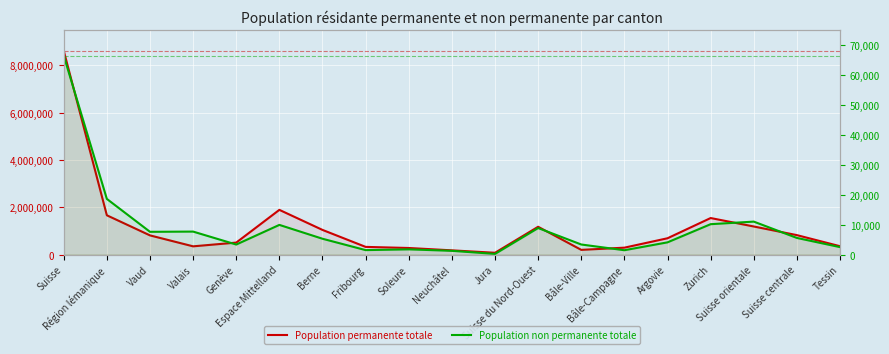

True or false: Population permanente totale has more than 0 interior local peaks.

True